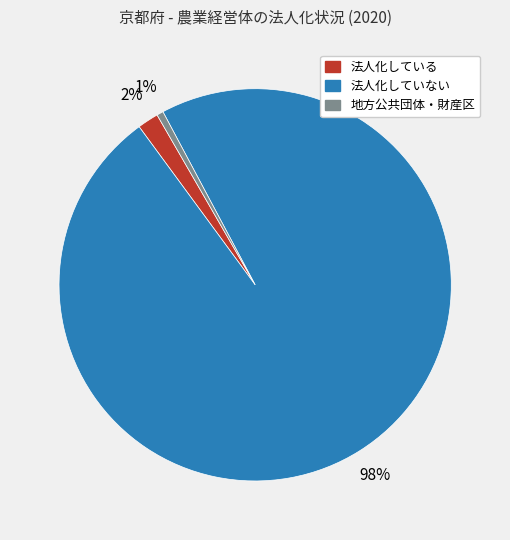

Count the number of slices in the pie.

3